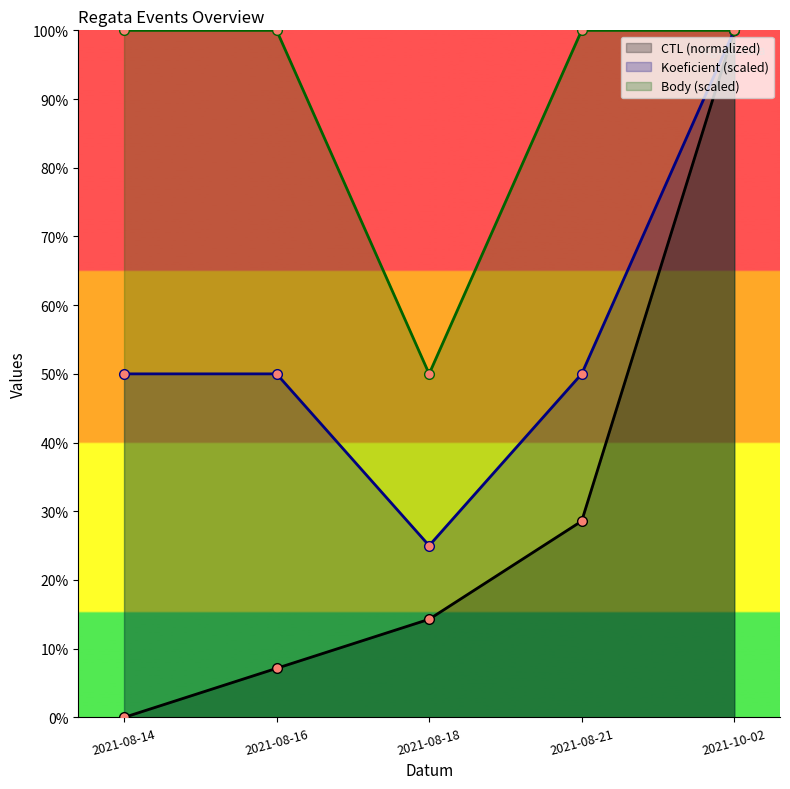

At 2021-08-14, list the series in order from smallest to largest.

CTL (normalized), Koeficient (scaled), Body (scaled)